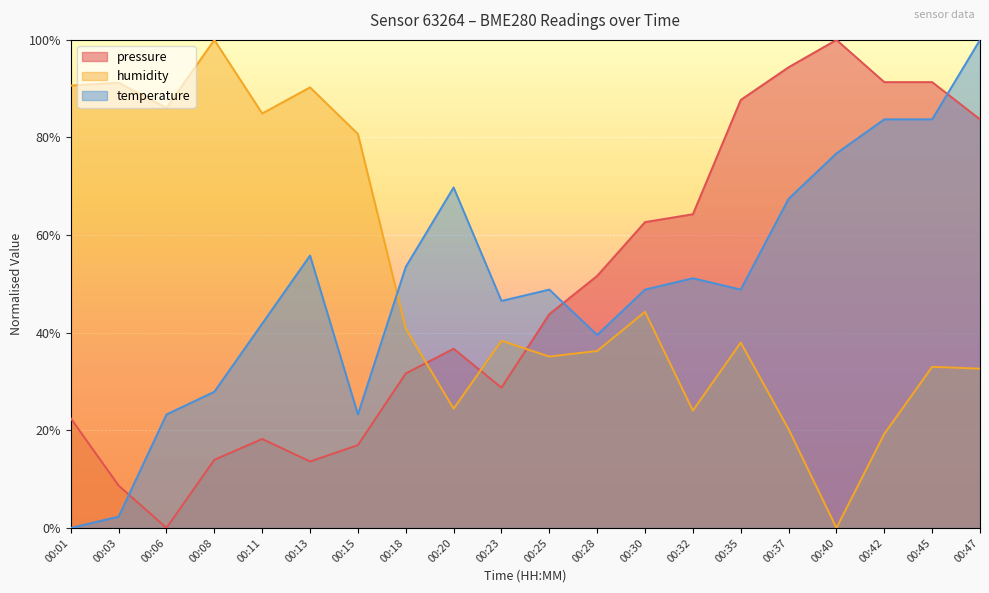

What is the total value across all series at 00:37?

182.1